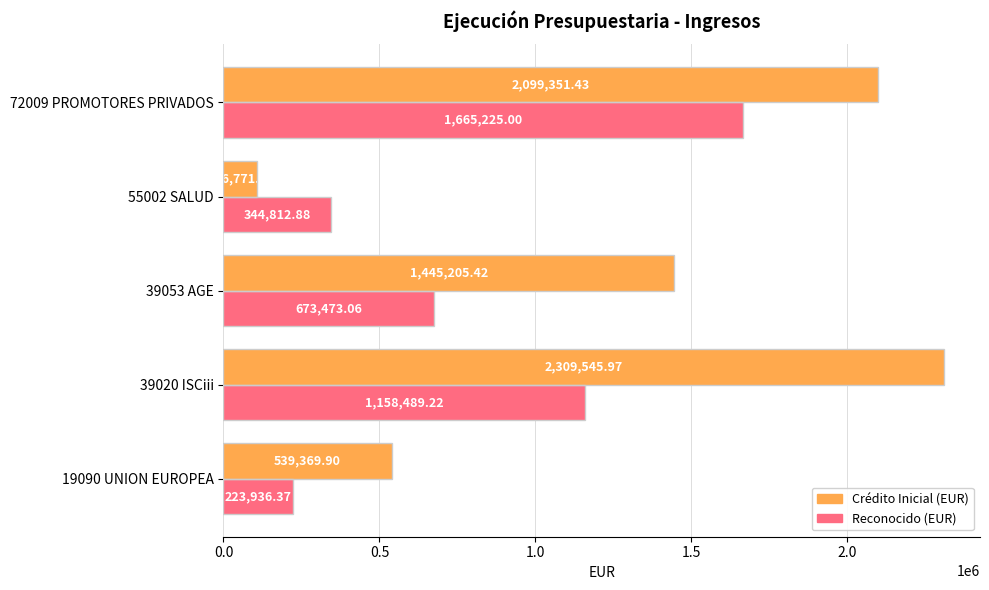

What are all the series names shown in the legend?

Crédito Inicial (EUR), Reconocido (EUR)